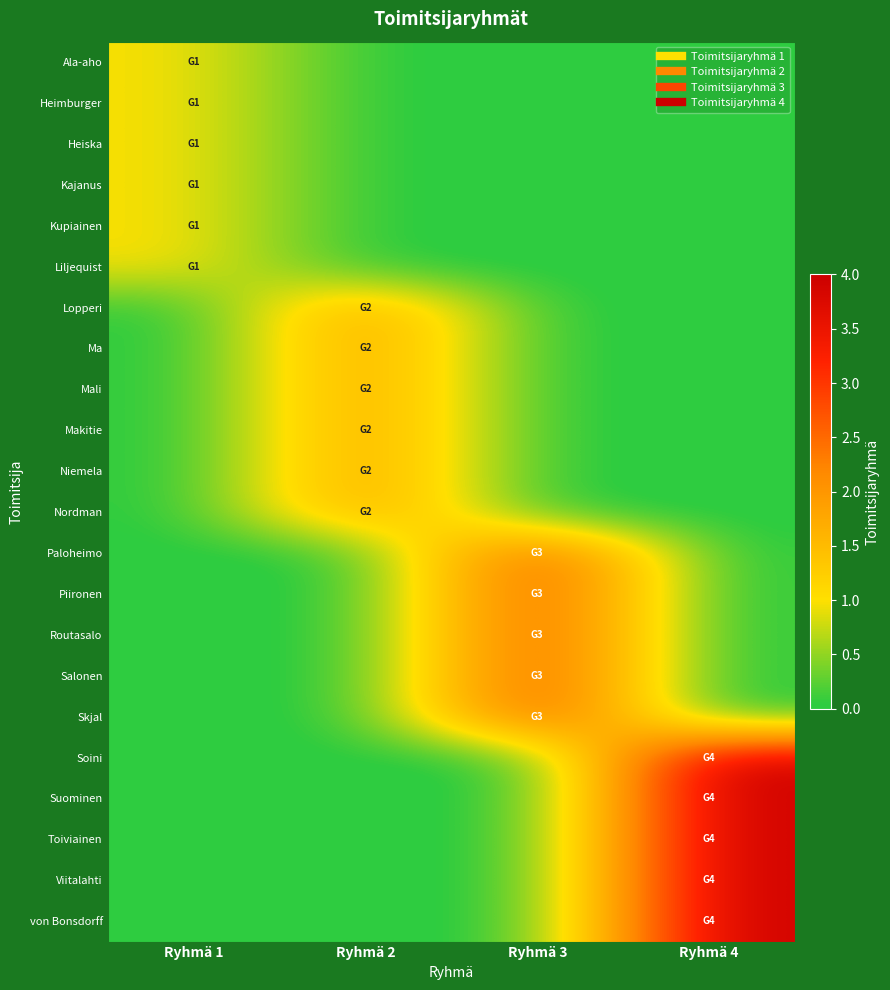

What is the greatest value displayed?

4